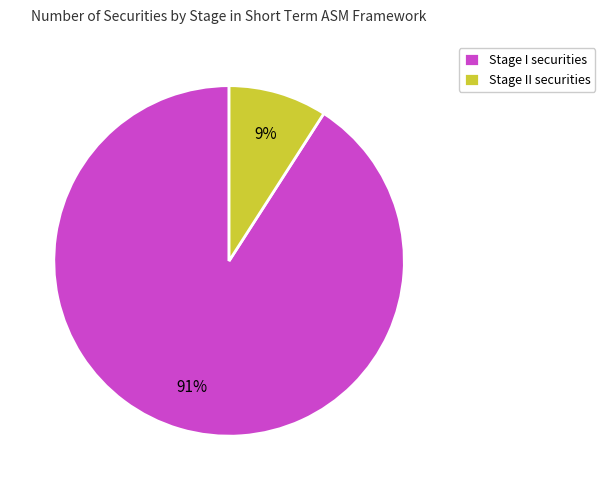

To the nearest percent, what is the average slice percentage?

50%